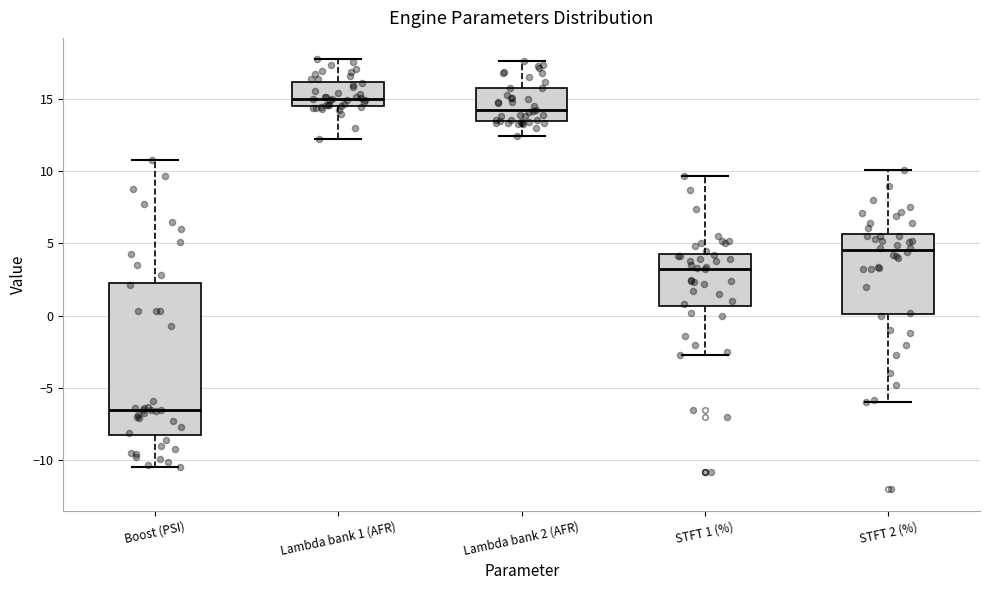

Which box has the highest median line?

Lambda bank 1 (AFR)